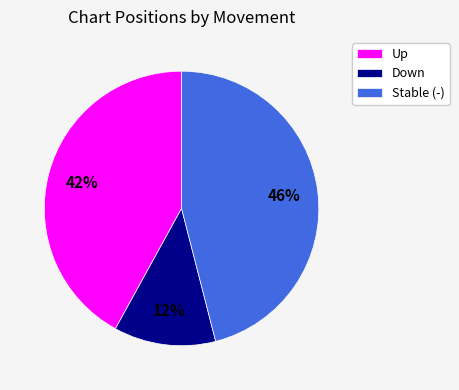

Is it true that Stable (-) is 33% of the pie?

False